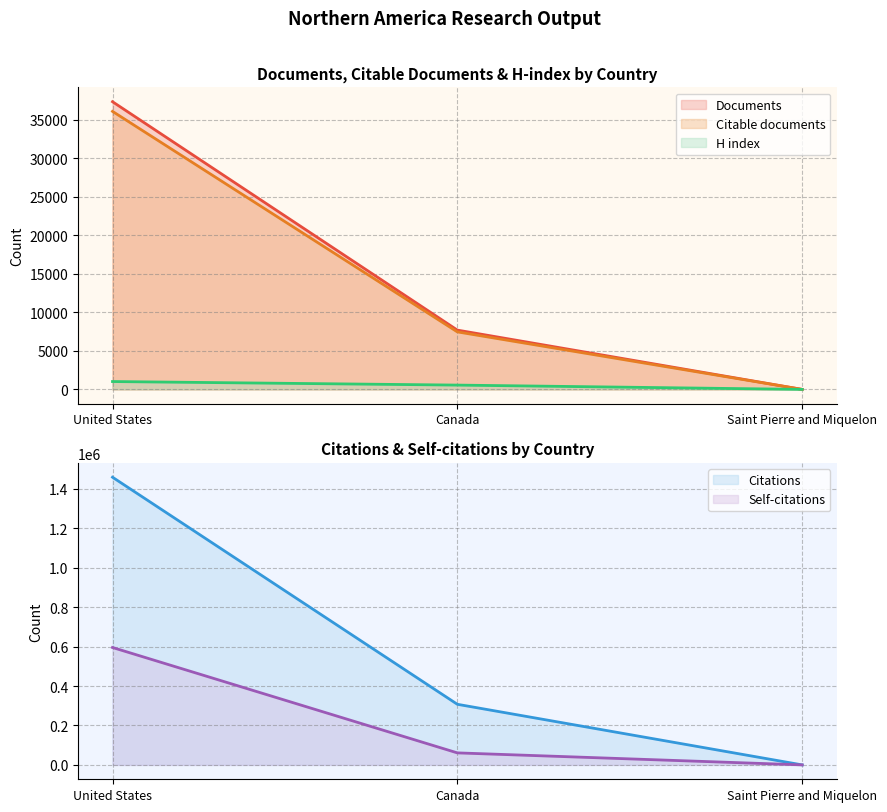

The Citable documents series shows 1837 at Canada. True or false?

False